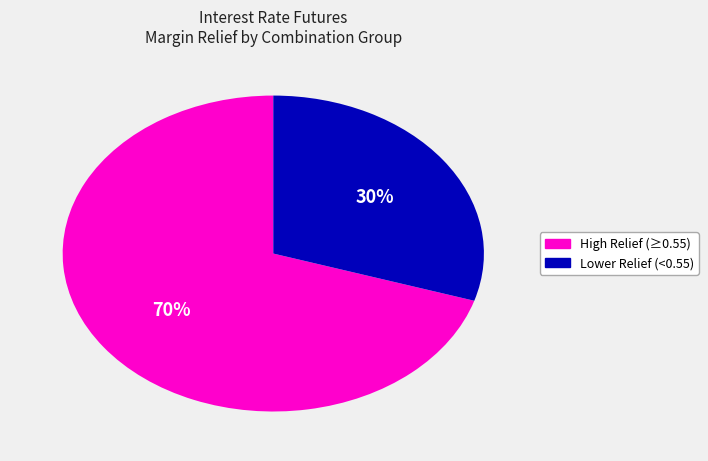

To the nearest percent, what is the difference between the largest and smallest slice percentages?

40%